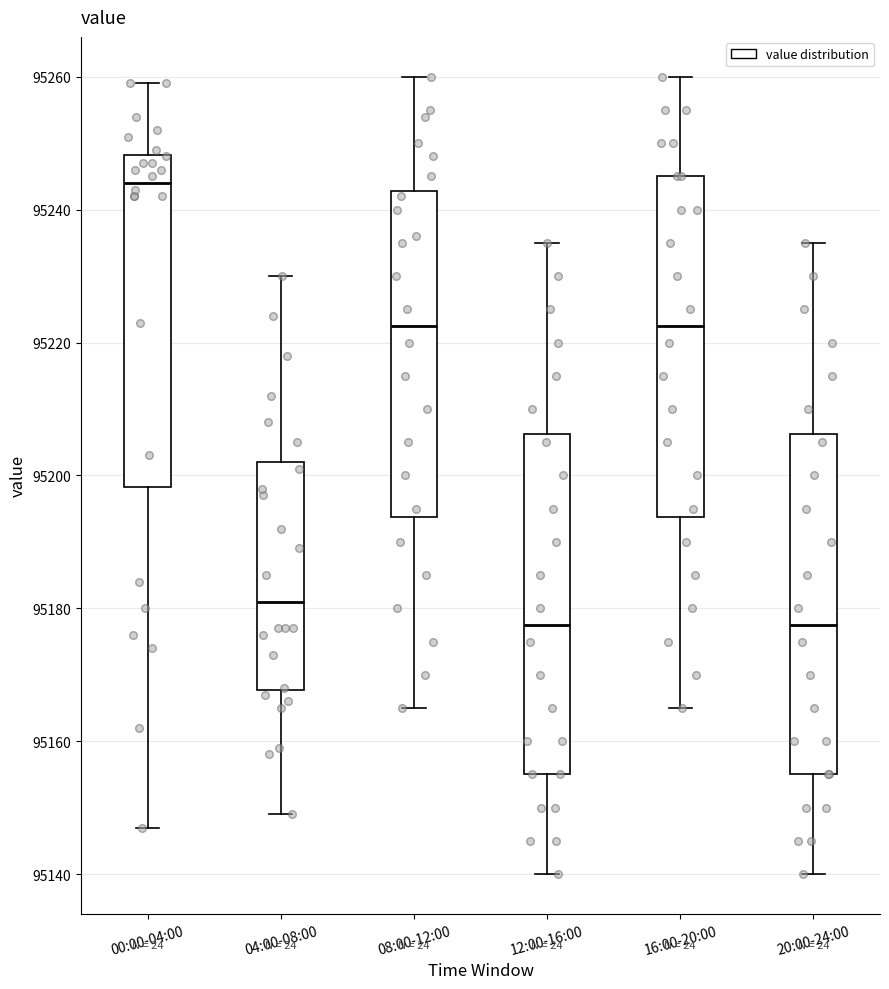

Reading left to right, transcribe this box plot: for each box, give where its median line is, the range the box spans, and where its two whiskers end, as read against the y-axis. The values are not printed on the chart, so give them approximately, as read against the axis.

00:00-04:00: median 95244, box 95198 to 95248, whiskers 95148 to 95260
04:00-08:00: median 95182, box 95168 to 95202, whiskers 95150 to 95230
08:00-12:00: median 95222, box 95194 to 95242, whiskers 95166 to 95260
12:00-16:00: median 95178, box 95156 to 95206, whiskers 95140 to 95236
16:00-20:00: median 95222, box 95194 to 95246, whiskers 95166 to 95260
20:00-24:00: median 95178, box 95156 to 95206, whiskers 95140 to 95236